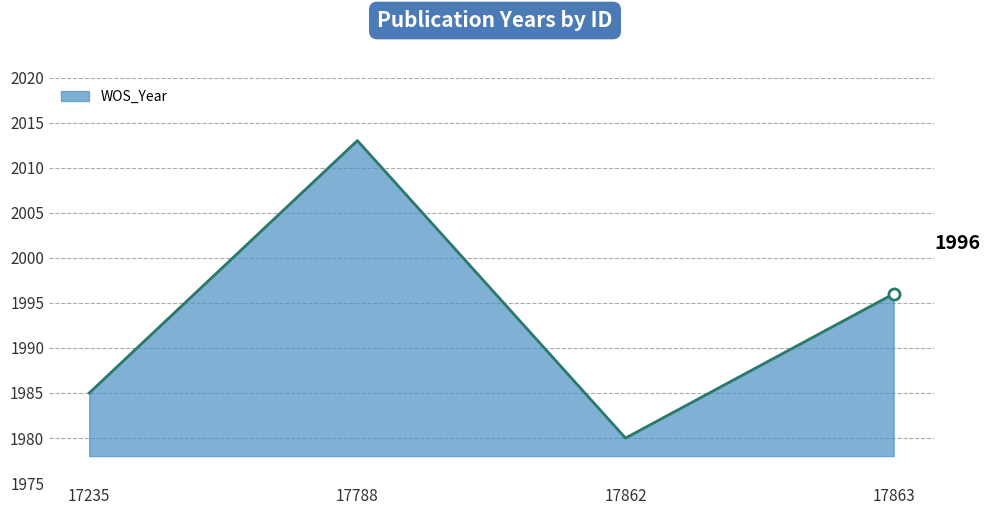

How many series are shown in this chart?

1